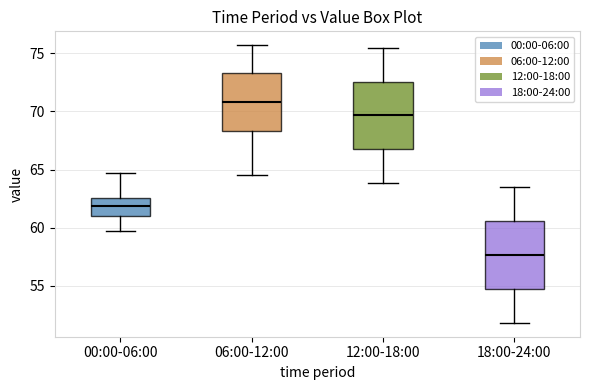

Where is the upper edge of the box for 12:00-18:00 on the y-axis? The values are not printed on the chart, so give them approximately, as read against the axis.

72.5